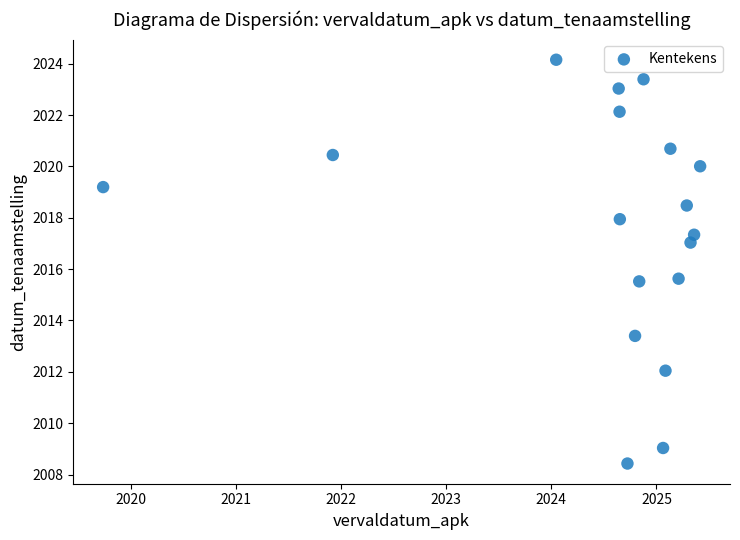

What is the range of Y values (max minus min)?

15.7